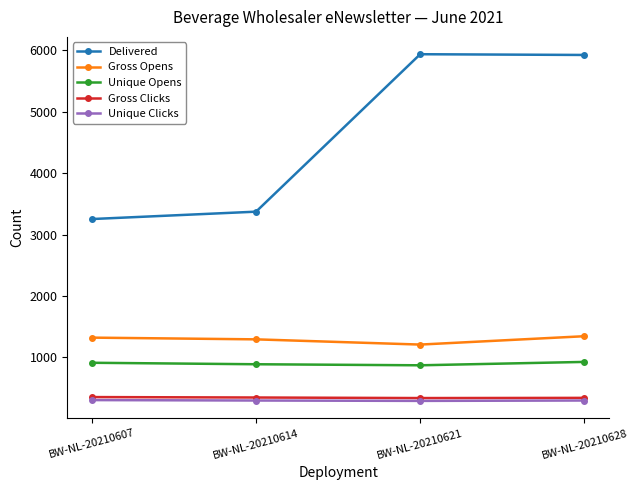

In Gross Clicks, how many points are lower than both neighbors (excluding endpoints)?

1